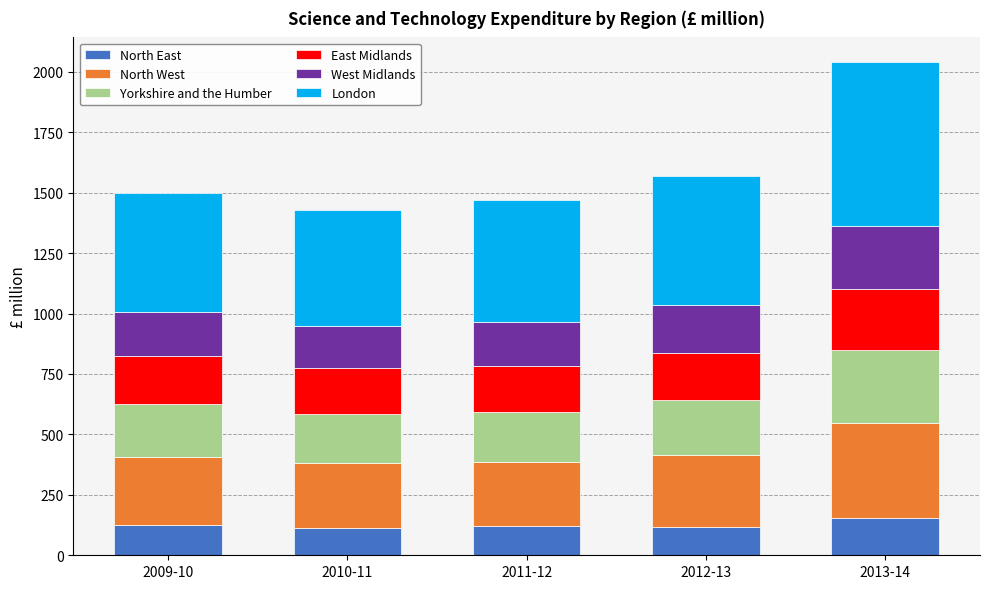

Count the number of data series in this chart.

6